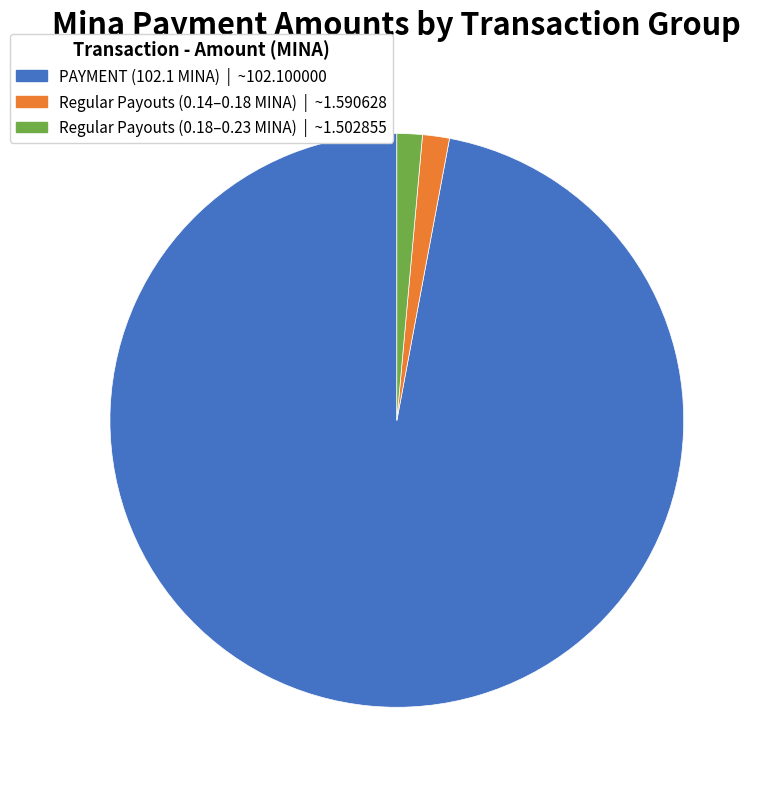

Is there a majority slice in this chart?

Yes